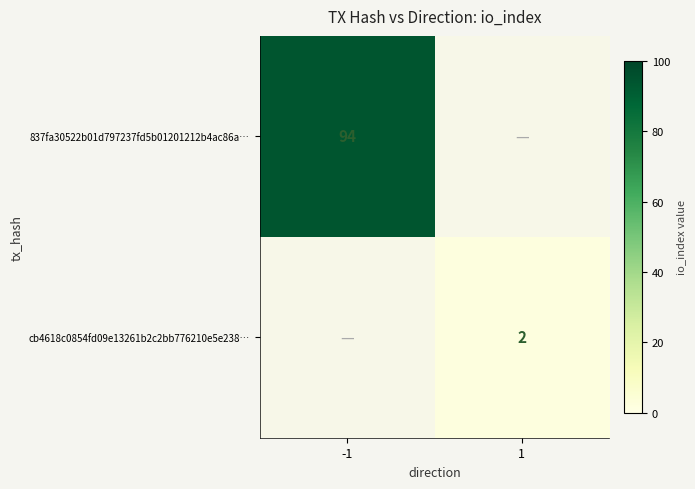

The cb4618c0854fd09e13261b2c2bb776210e5e238… series shows 1 at 1. True or false?

False